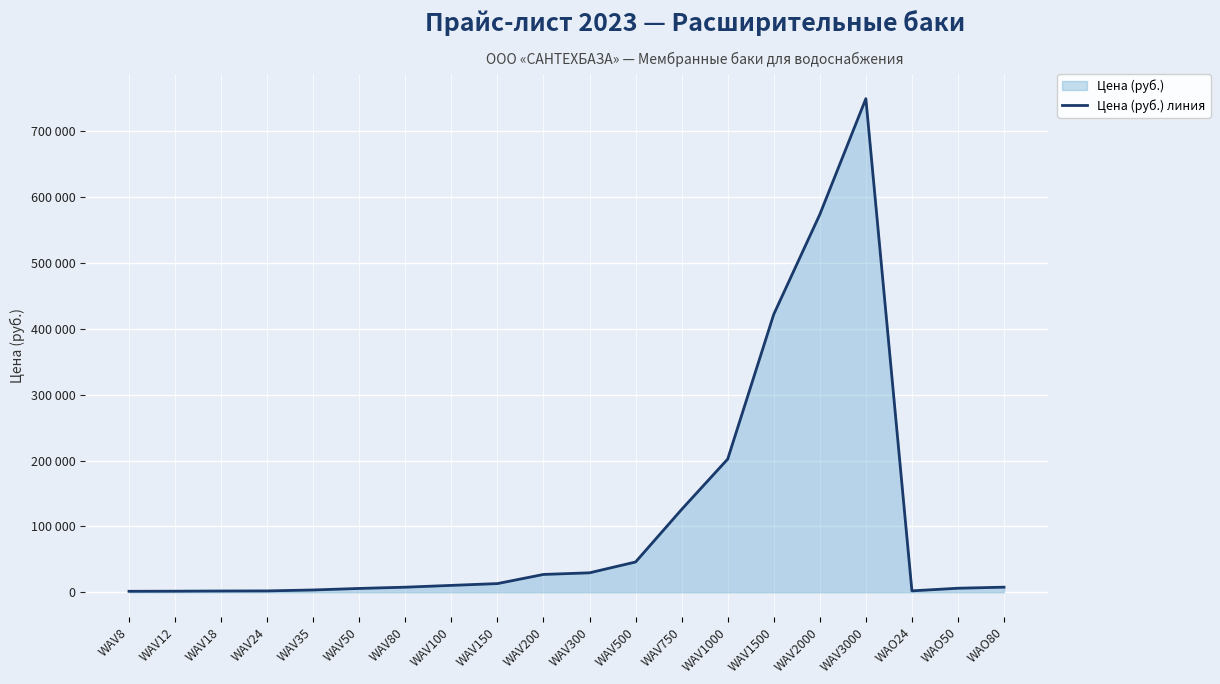

The chart shows a value of 80999 at WAV500. True or false?

False